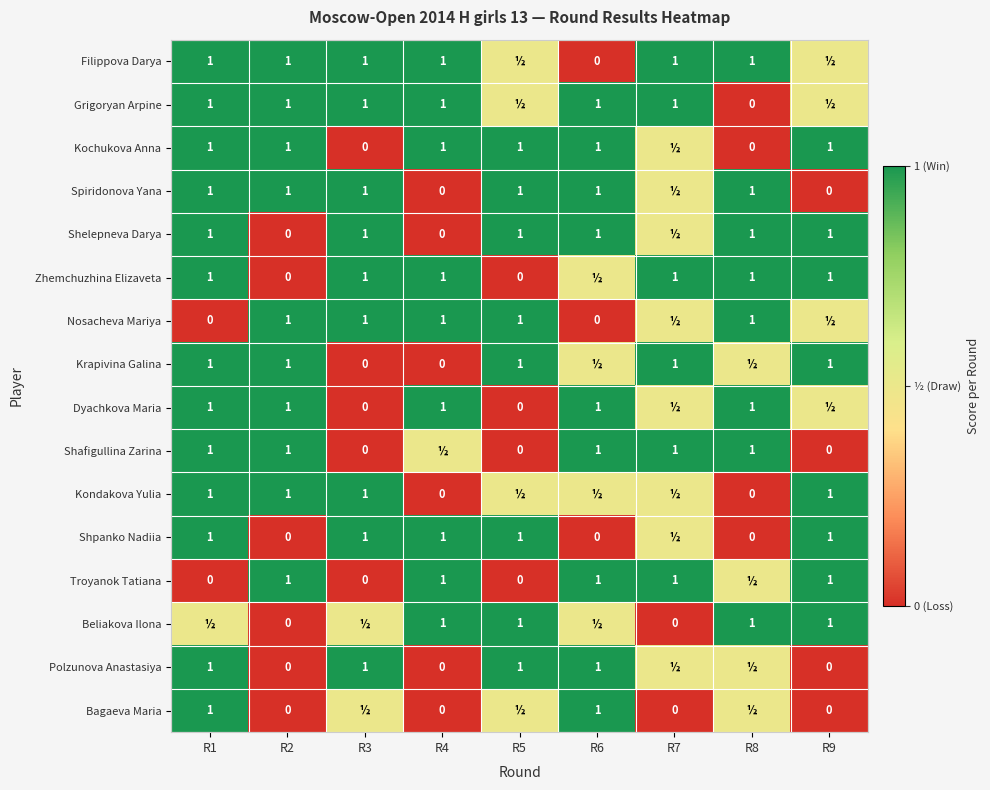

What is the sum of the Kochukova Anna values at R9 and R8?

1.0